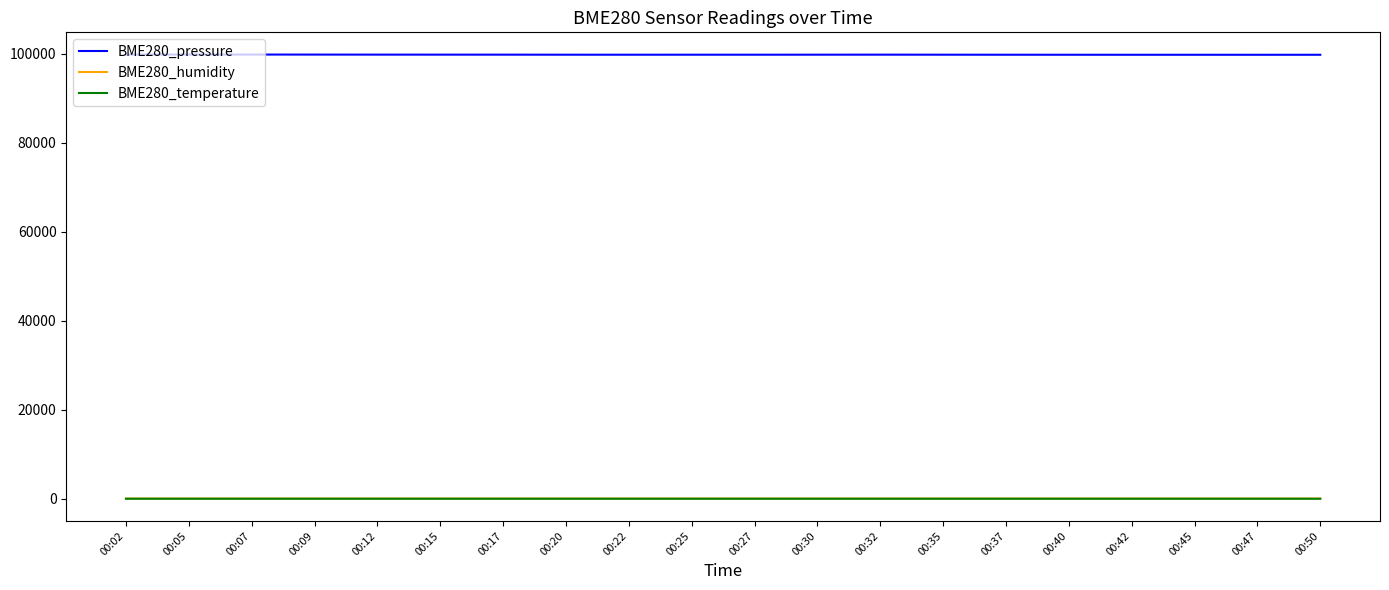

Which series has the largest total across all categories?

BME280_pressure